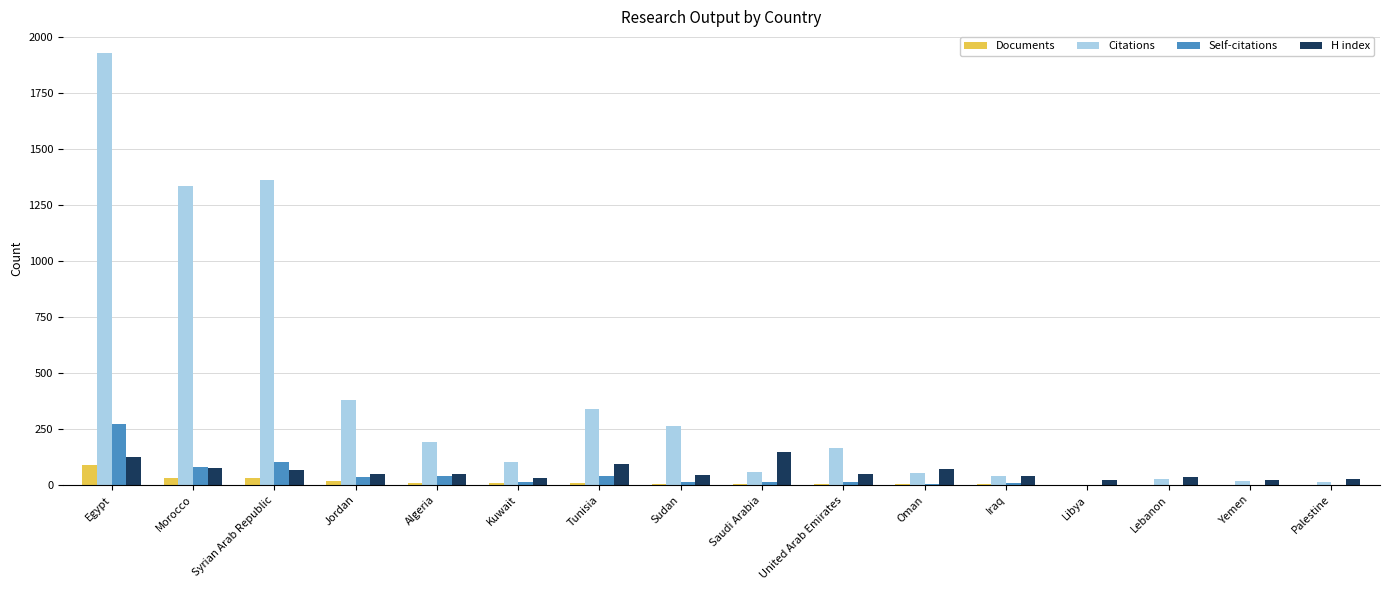

Which series changed the most between Jordan and Lebanon?

Citations